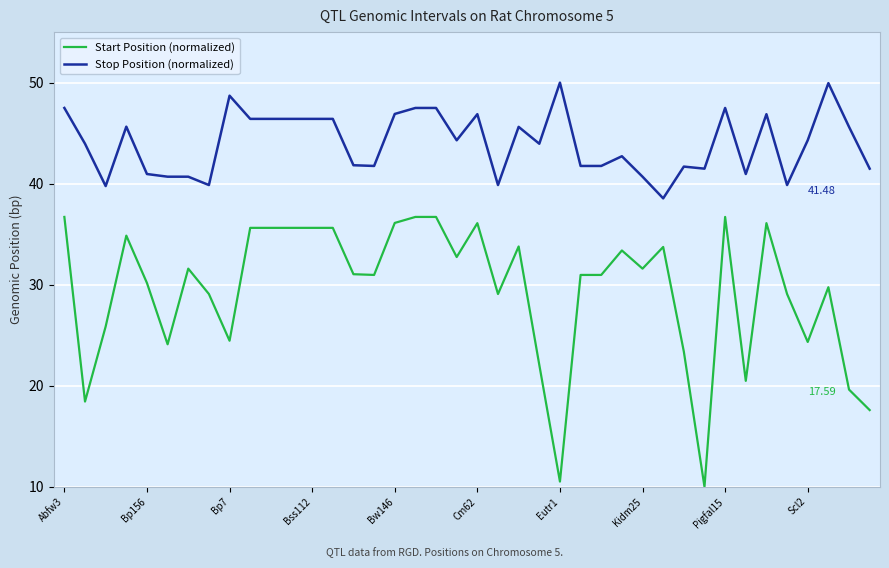

True or false: Stop Position (normalized) and Start Position (normalized) intersect in this chart.

False